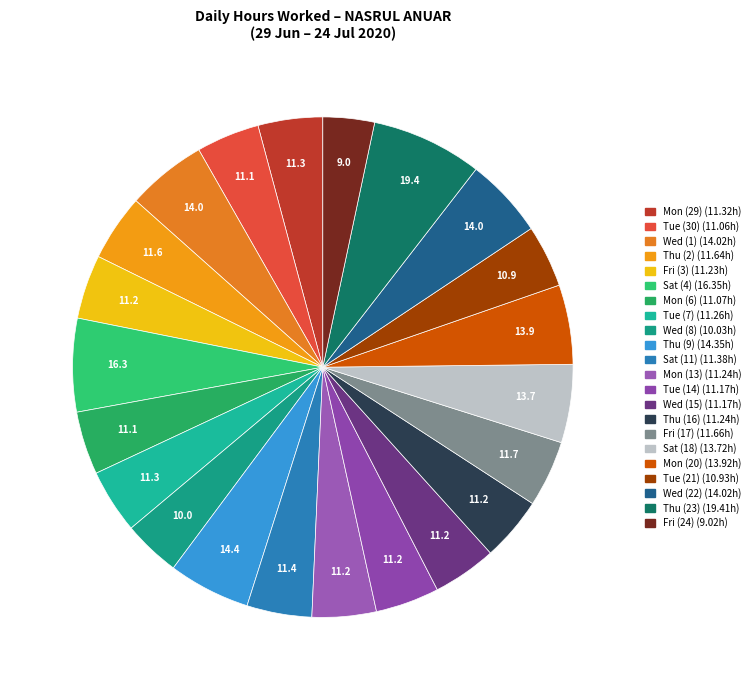

Rank the categories by value from highest to lowest.

Thu (23), Sat (4), Thu (9), Wed (1), Wed (22), Mon (20), Sat (18), Fri (17), Thu (2), Sat (11), Mon (29), Tue (7), Mon (13), Thu (16), Fri (3), Tue (14), Wed (15), Mon (6), Tue (30), Tue (21), Wed (8), Fri (24)